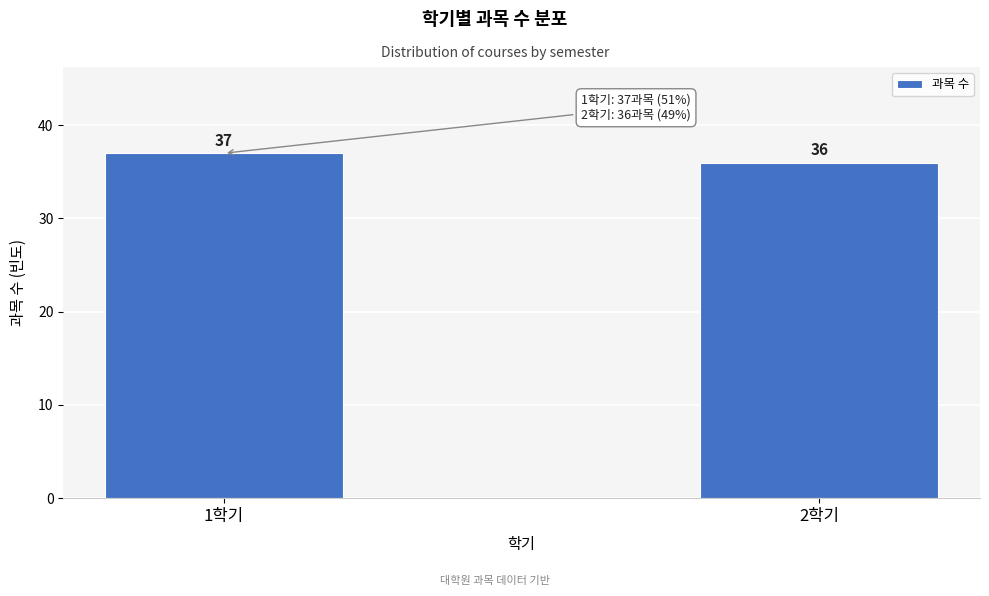

Reading left to right, list all the values displayed in this chart.

37	36